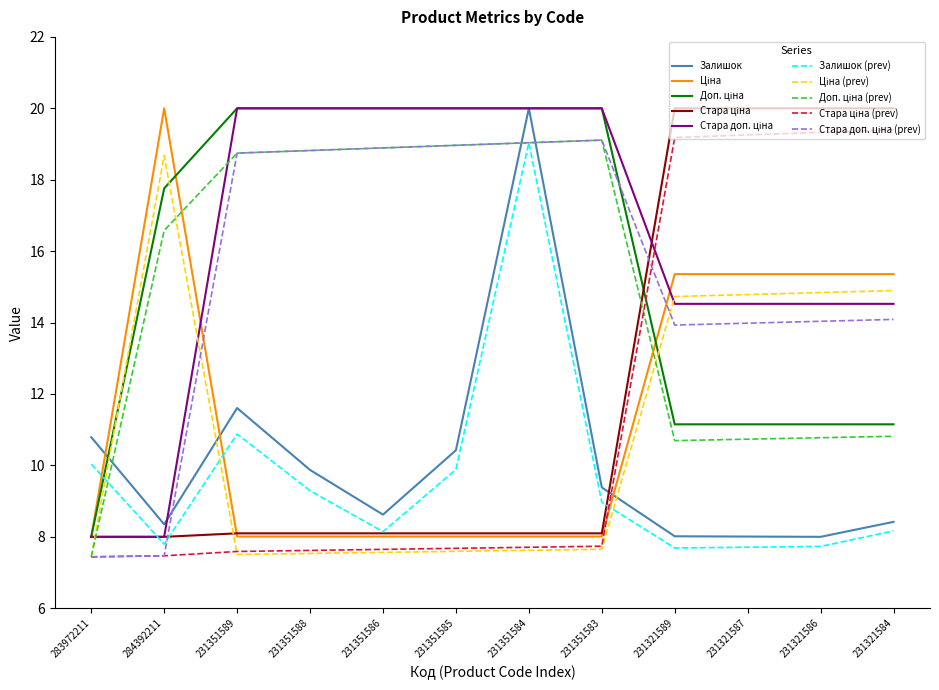

What is the difference between the highest and lowest values at 231351588?

12.5